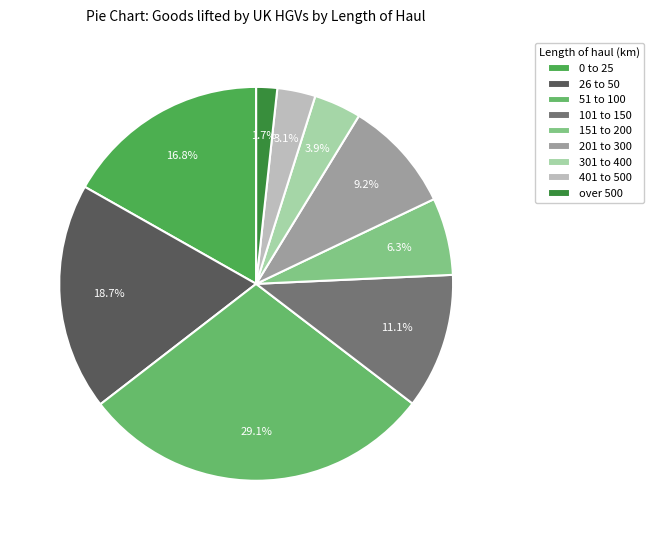

To the nearest percent, what percentage of the pie is 0 to 25?

17%